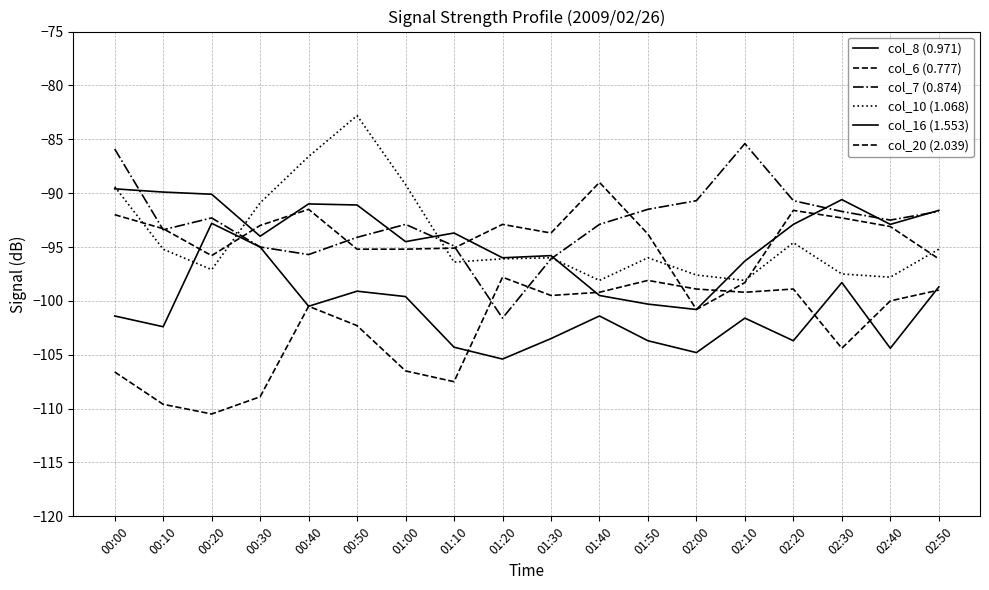

Between 02:20 and 00:40, which is larger?

00:40